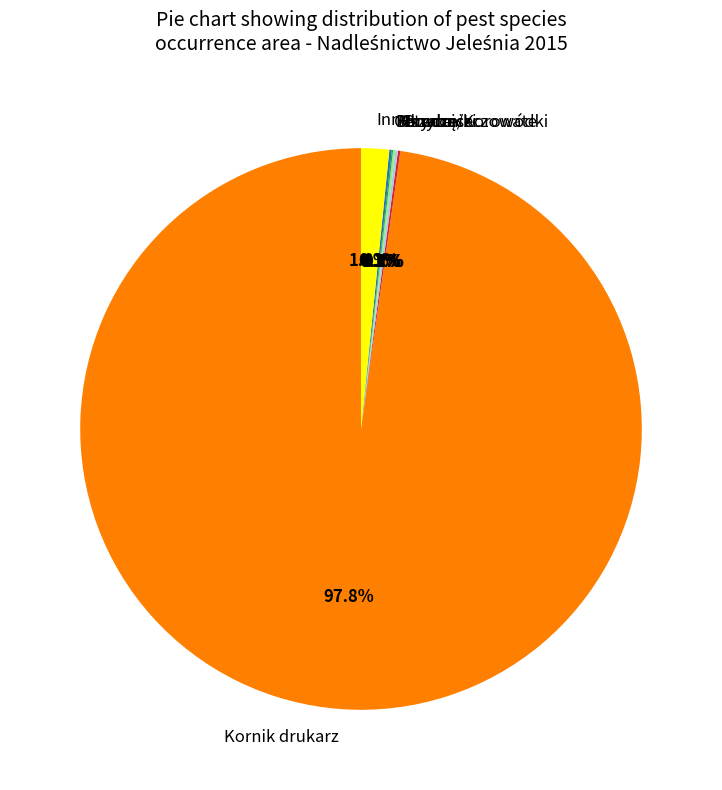

Is there a majority slice in this chart?

Yes